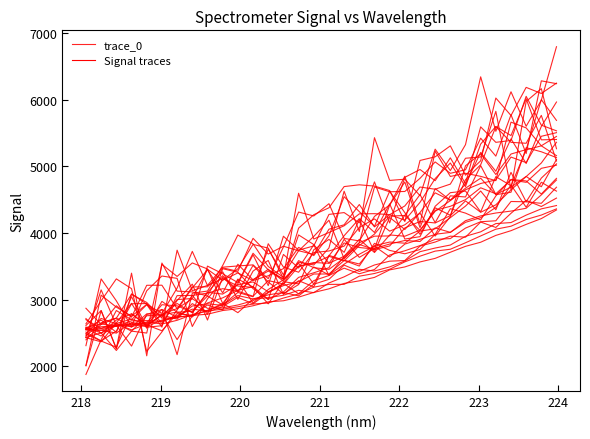

True or false: the data shows 577.0 at 10.

False